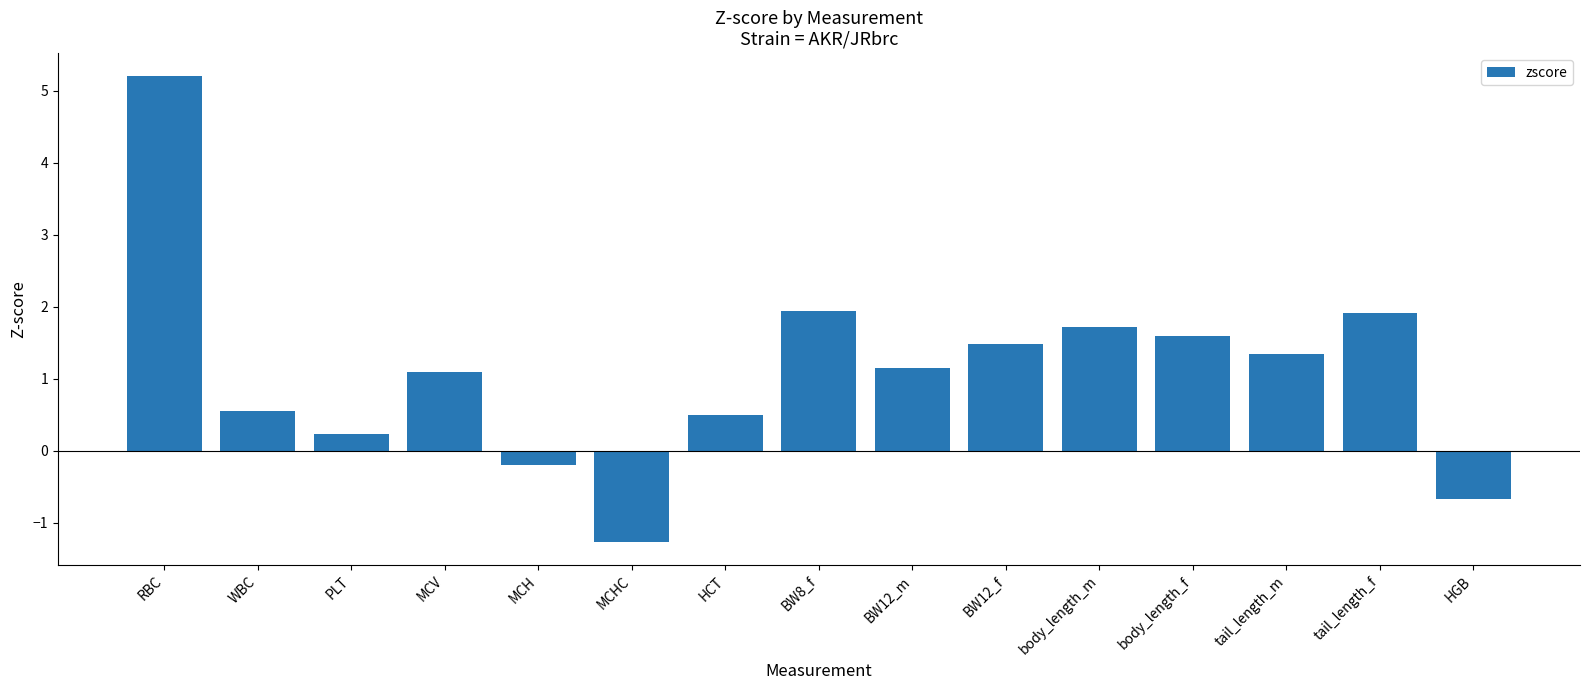

What position from the right is body_length_m?

5